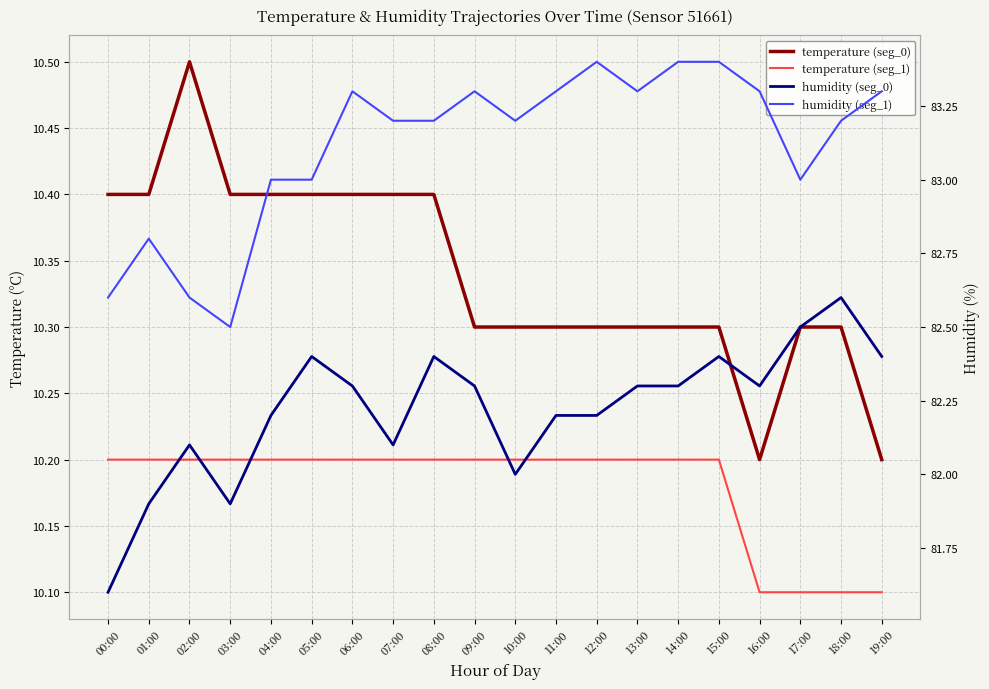

Reading left to right, extract all data points from this chart.

temperature (seg_0): 00:00=10.4	01:00=10.4	02:00=10.5	03:00=10.4	04:00=10.4	05:00=10.4	06:00=10.4	07:00=10.4	08:00=10.4	09:00=10.3	10:00=10.3	11:00=10.3	12:00=10.3	13:00=10.3	14:00=10.3	15:00=10.3	16:00=10.2	17:00=10.3	18:00=10.3	19:00=10.2
temperature (seg_1): 00:00=10.2	01:00=10.2	02:00=10.2	03:00=10.2	04:00=10.2	05:00=10.2	06:00=10.2	07:00=10.2	08:00=10.2	09:00=10.2	10:00=10.2	11:00=10.2	12:00=10.2	13:00=10.2	14:00=10.2	15:00=10.2	16:00=10.1	17:00=10.1	18:00=10.1	19:00=10.1
humidity (seg_0): 00:00=81.6	01:00=81.9	02:00=82.1	03:00=81.9	04:00=82.2	05:00=82.4	06:00=82.3	07:00=82.1	08:00=82.4	09:00=82.3	10:00=82.0	11:00=82.2	12:00=82.2	13:00=82.3	14:00=82.3	15:00=82.4	16:00=82.3	17:00=82.5	18:00=82.6	19:00=82.4
humidity (seg_1): 00:00=82.6	01:00=82.8	02:00=82.6	03:00=82.5	04:00=83.0	05:00=83.0	06:00=83.3	07:00=83.2	08:00=83.2	09:00=83.3	10:00=83.2	11:00=83.3	12:00=83.4	13:00=83.3	14:00=83.4	15:00=83.4	16:00=83.3	17:00=83.0	18:00=83.2	19:00=83.3